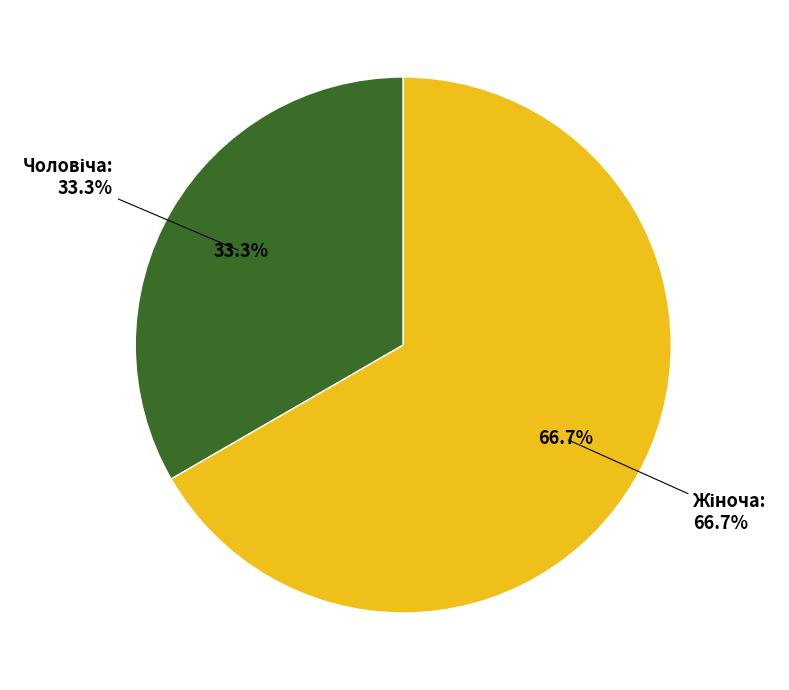

Between Чоловіча and Жіноча, which is larger?

Жіноча